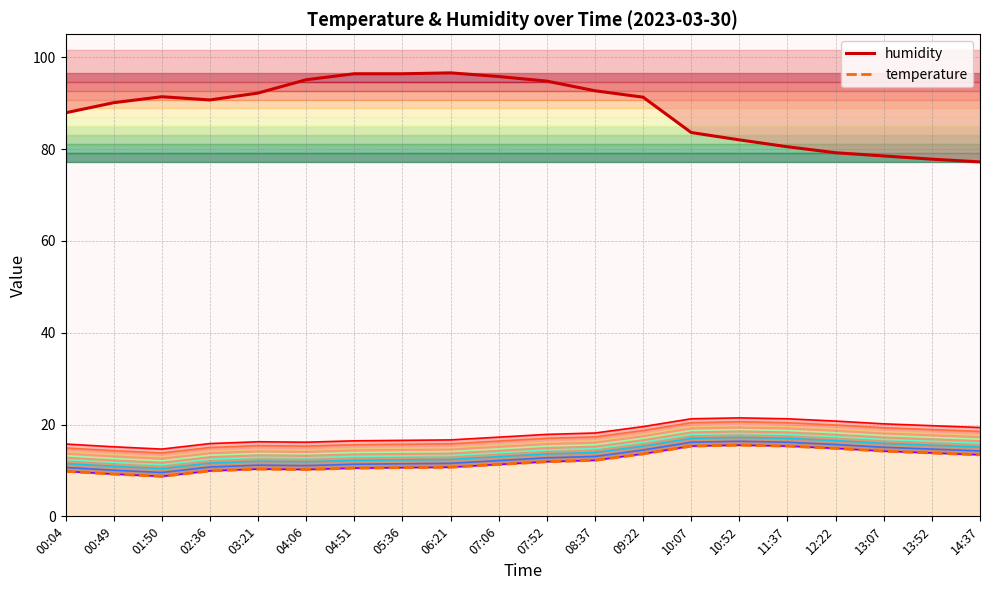

True or false: humidity and temperature_layer_0 cross at least once.

False